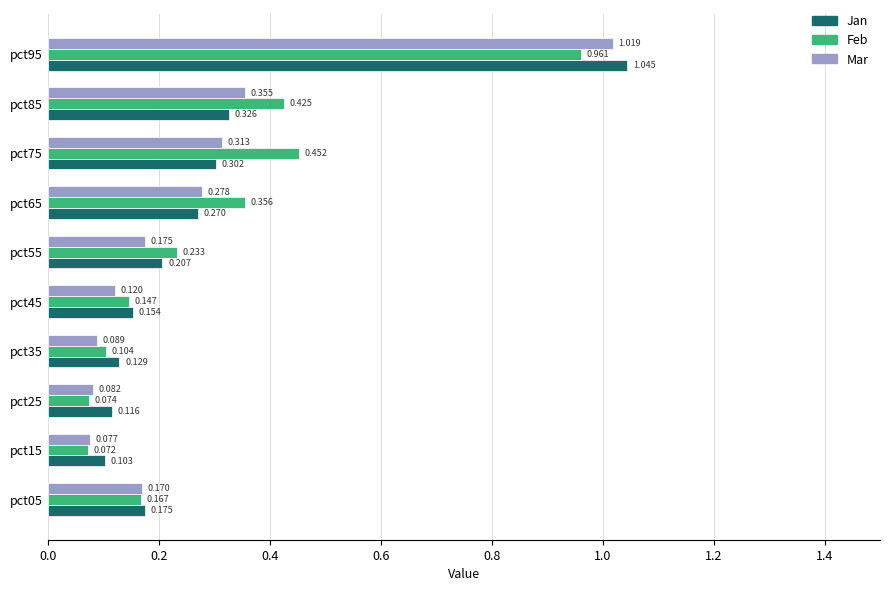

What are all the series names shown in the legend?

Jan, Feb, Mar